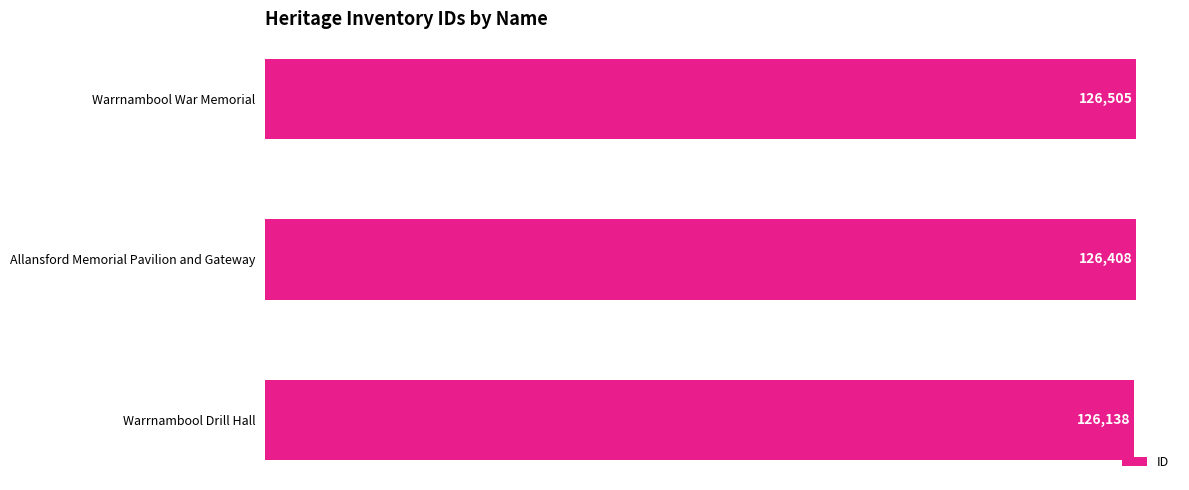

What is the change in value from Warrnambool Drill Hall to Allansford Memorial Pavilion and Gateway?

+270